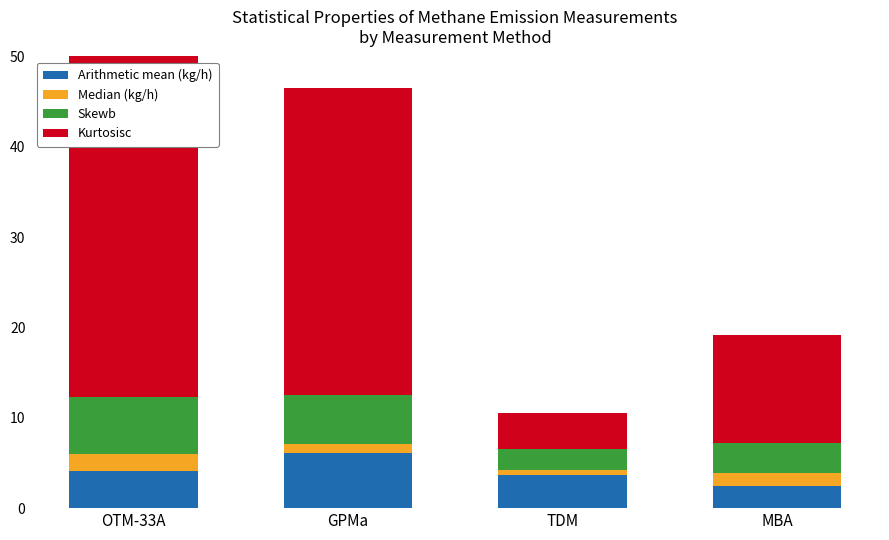

How many bars are there in total?

16